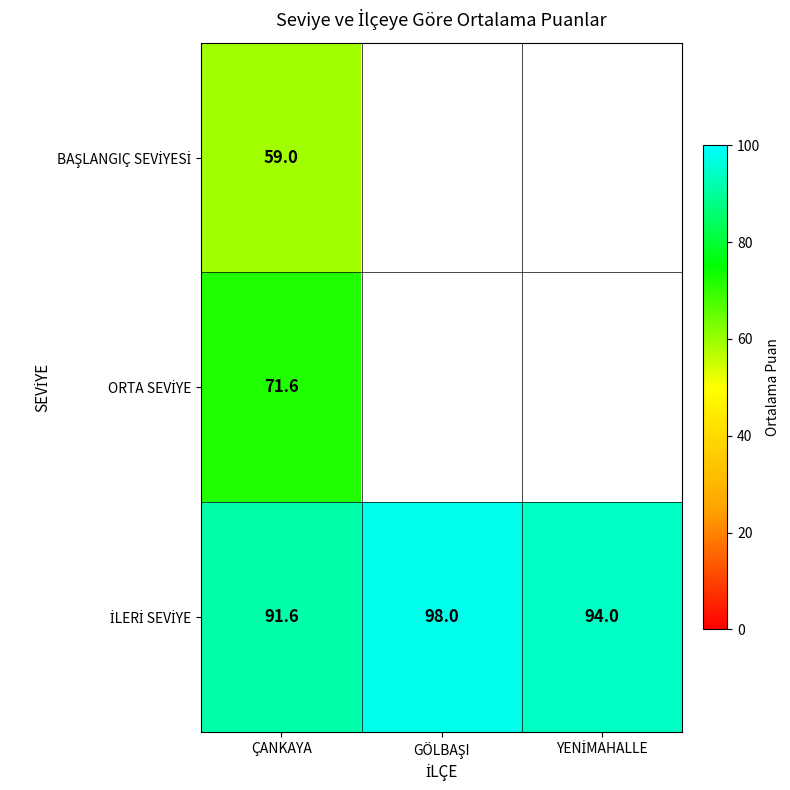

What is the difference between the highest and lowest values at ÇANKAYA?

32.6